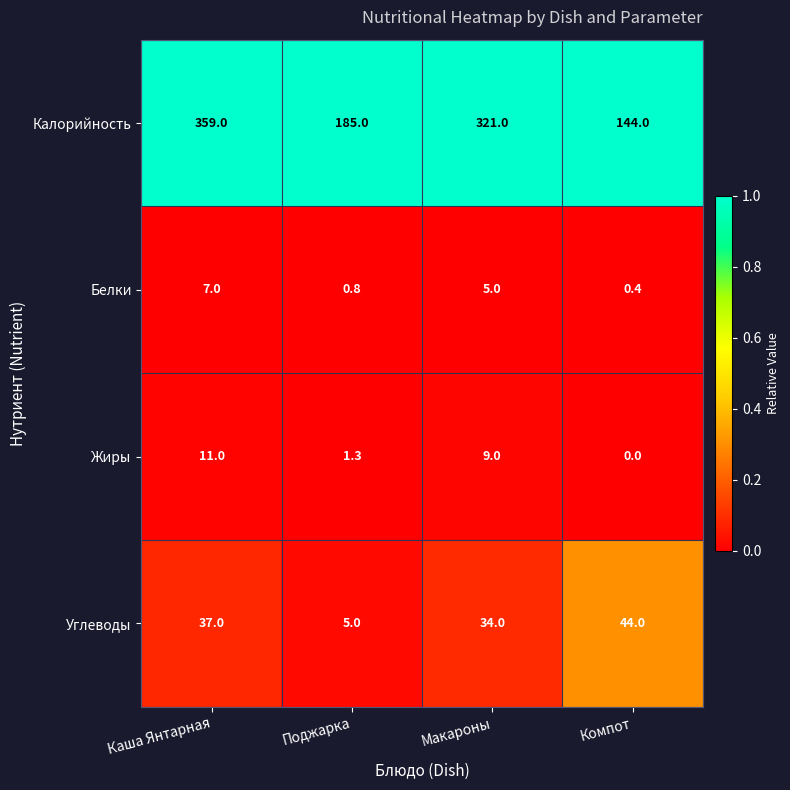

Is it true that Белки equals 10.3 at Каша Янтарная?

False